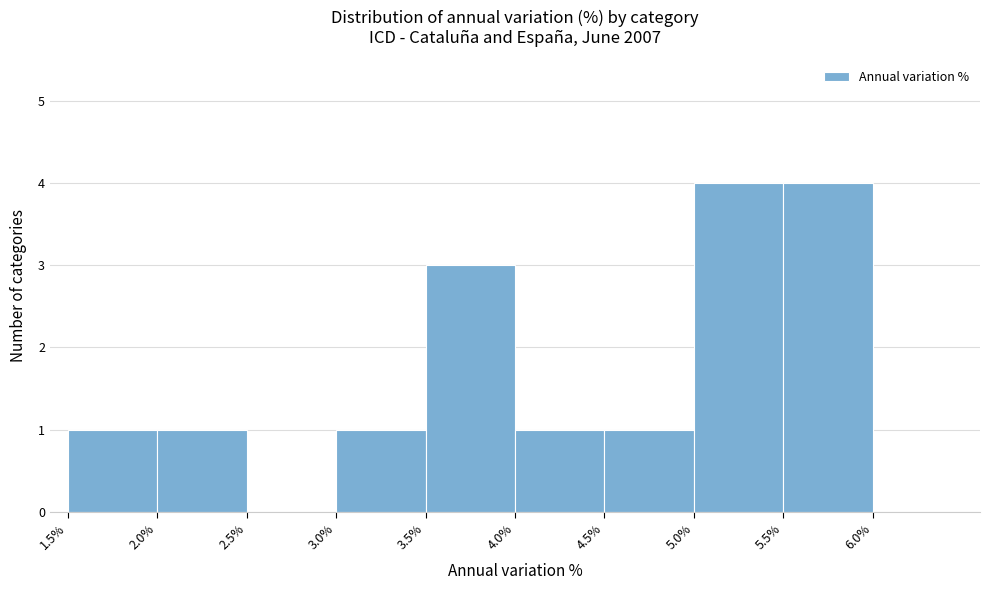

Reading left to right, transcribe this chart: for each bar, give the range it covers on the x-axis and its height. The values are not printed on the chart, so give them approximately, as read against the axis.

1.5 to 2.0: 1
2.0 to 2.5: 1
2.5 to 3.0: 0
3.0 to 3.5: 1
3.5 to 4.0: 3
4.0 to 4.5: 1
4.5 to 5.0: 1
5.0 to 5.5: 4
5.5 to 6.0: 4
6.0 to 6.5: 0